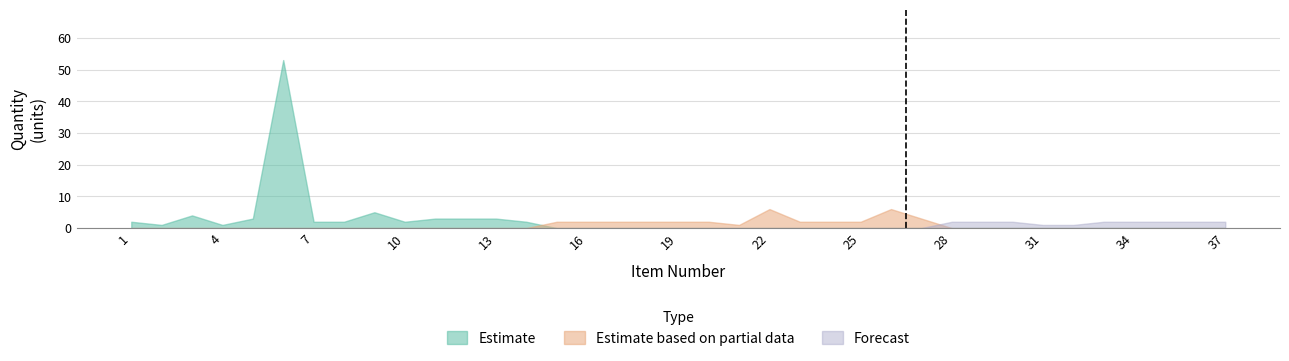

True or false: Estimate based on partial data and Forecast cross at least once.

True